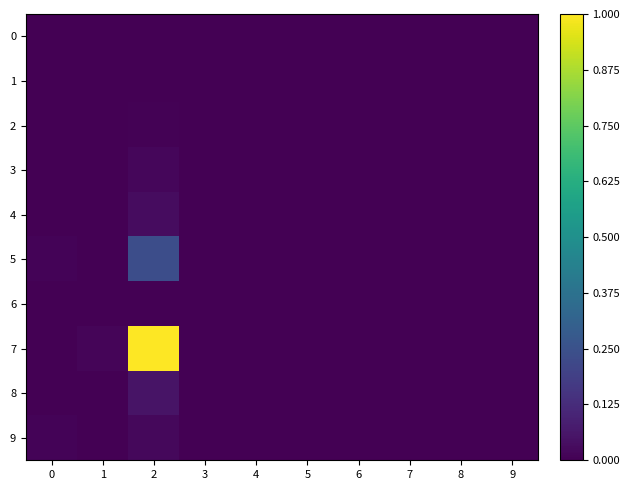

Rank the series by their maximum value, from lowest to highest.

1, 0, 6, 2, 3, 9, 4, 8, 5, 7